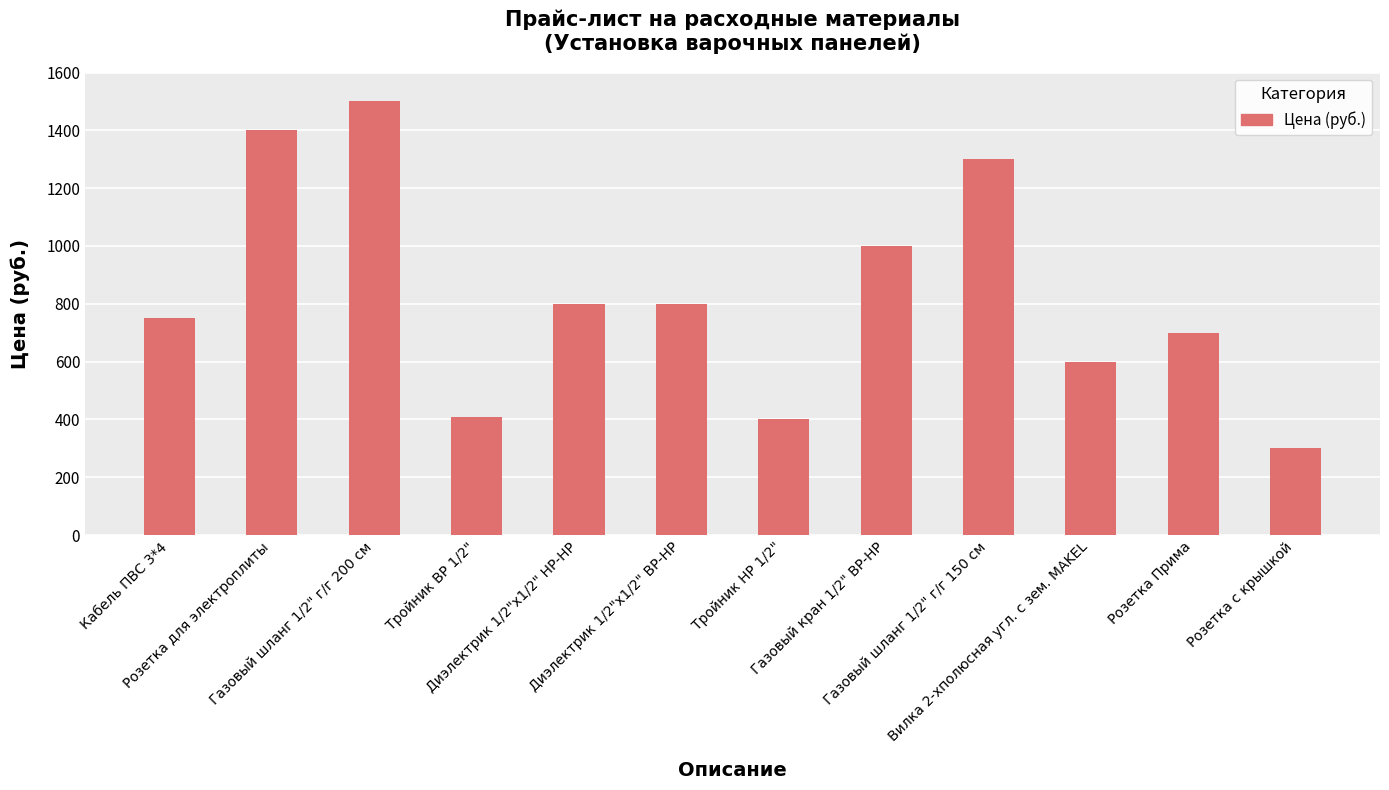

What is the sum of all values?

9960